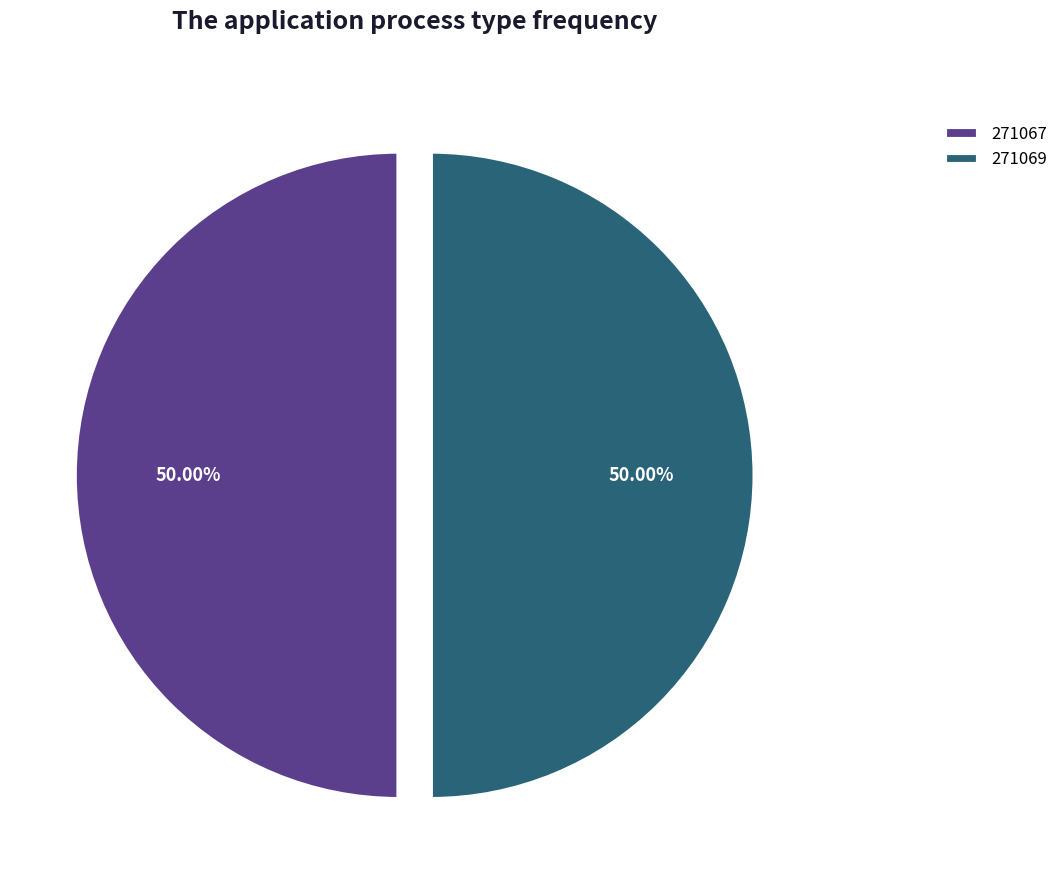

What is the ratio of the value at 271069 to the value at 271067?

1.0